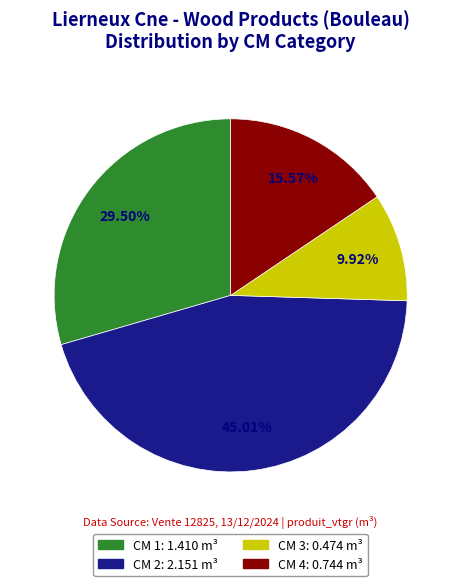

Is there a majority slice in this chart?

No